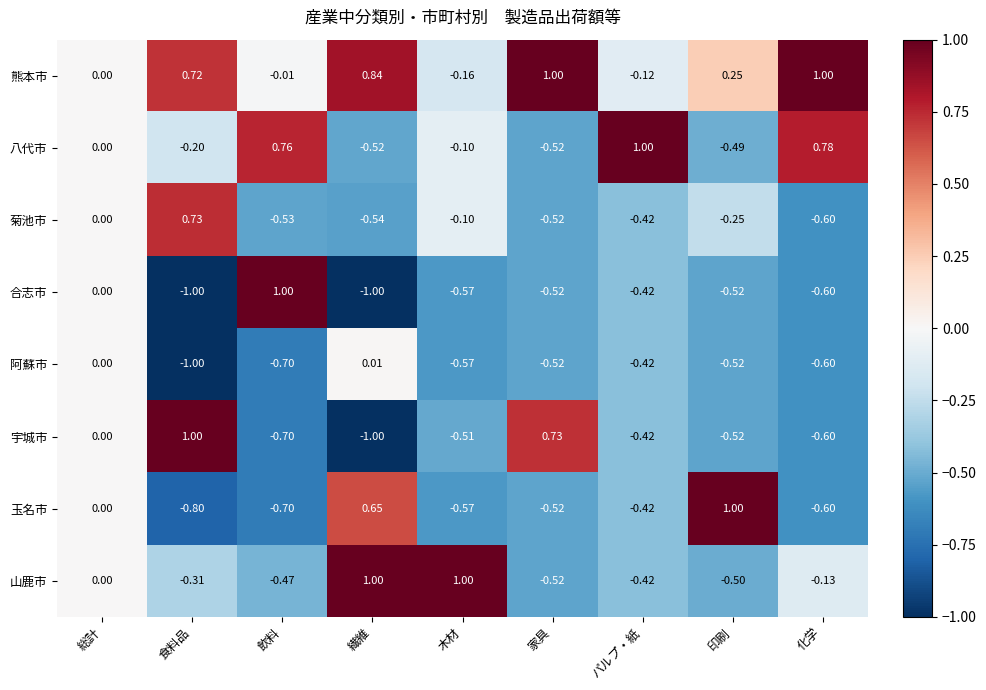

Which series has the largest total across all categories?

熊本市